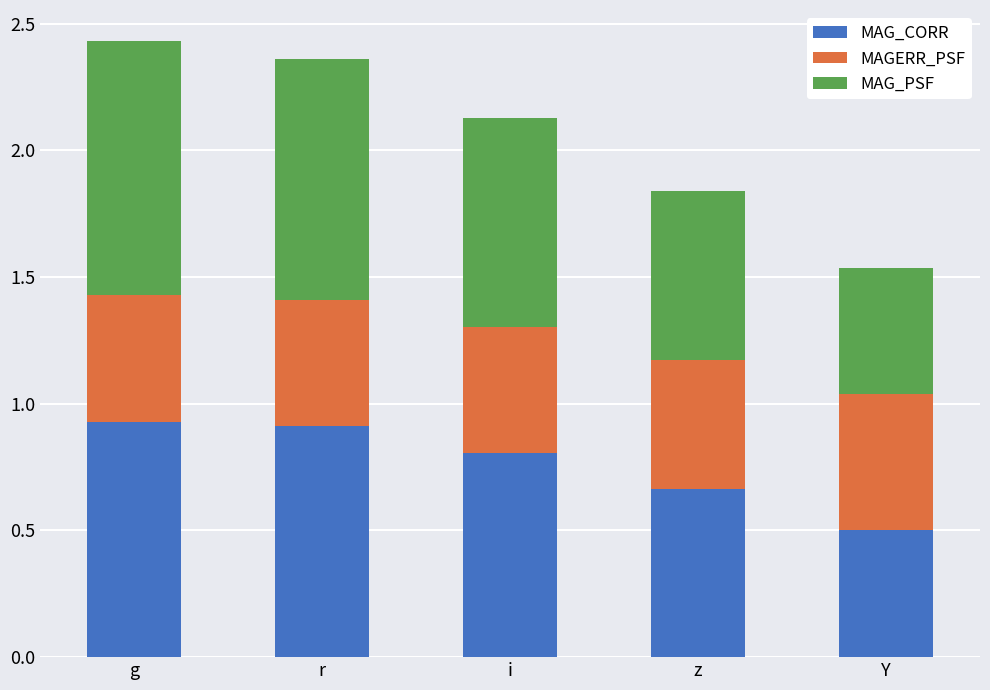

Which category has the lowest value in the MAG_CORR series?

Y